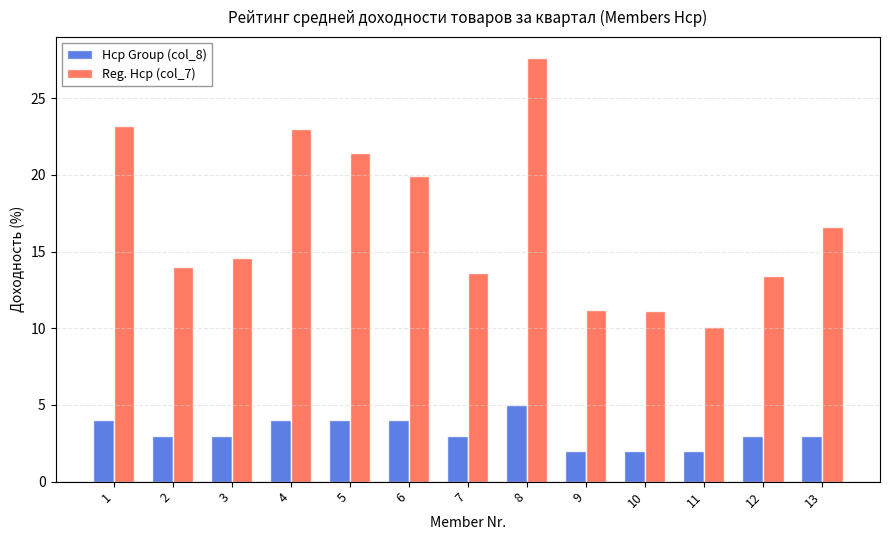

Which series has the largest range (max minus min)?

Reg. Hcp (col_7)